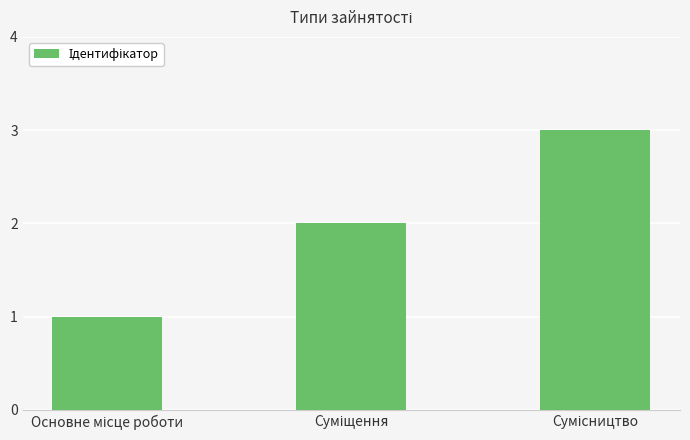

What is the maximum value shown in the chart?

3